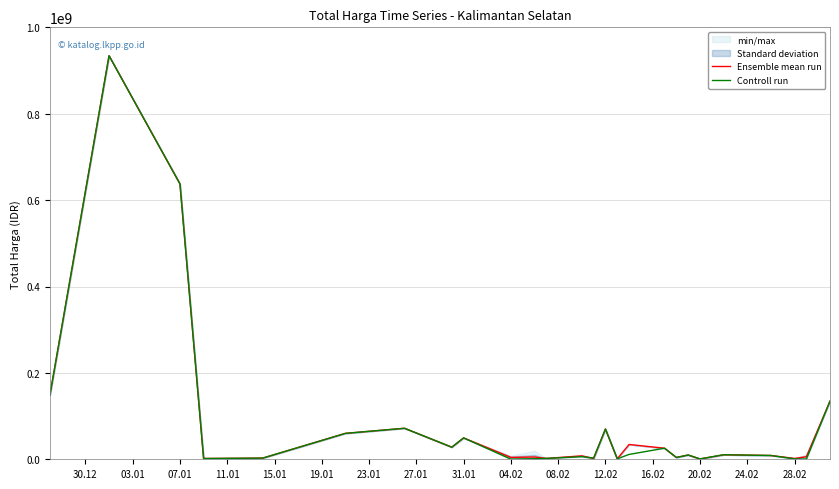

What is the maximum value for Ensemble mean run?

934200000